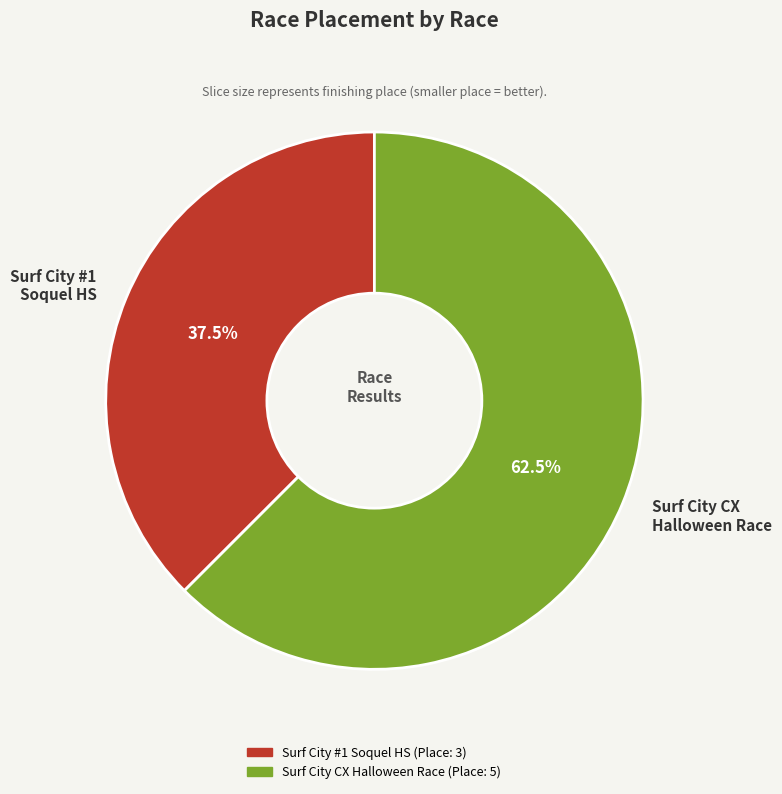

To the nearest percent, what is the difference between the largest and smallest slice percentages?

25%